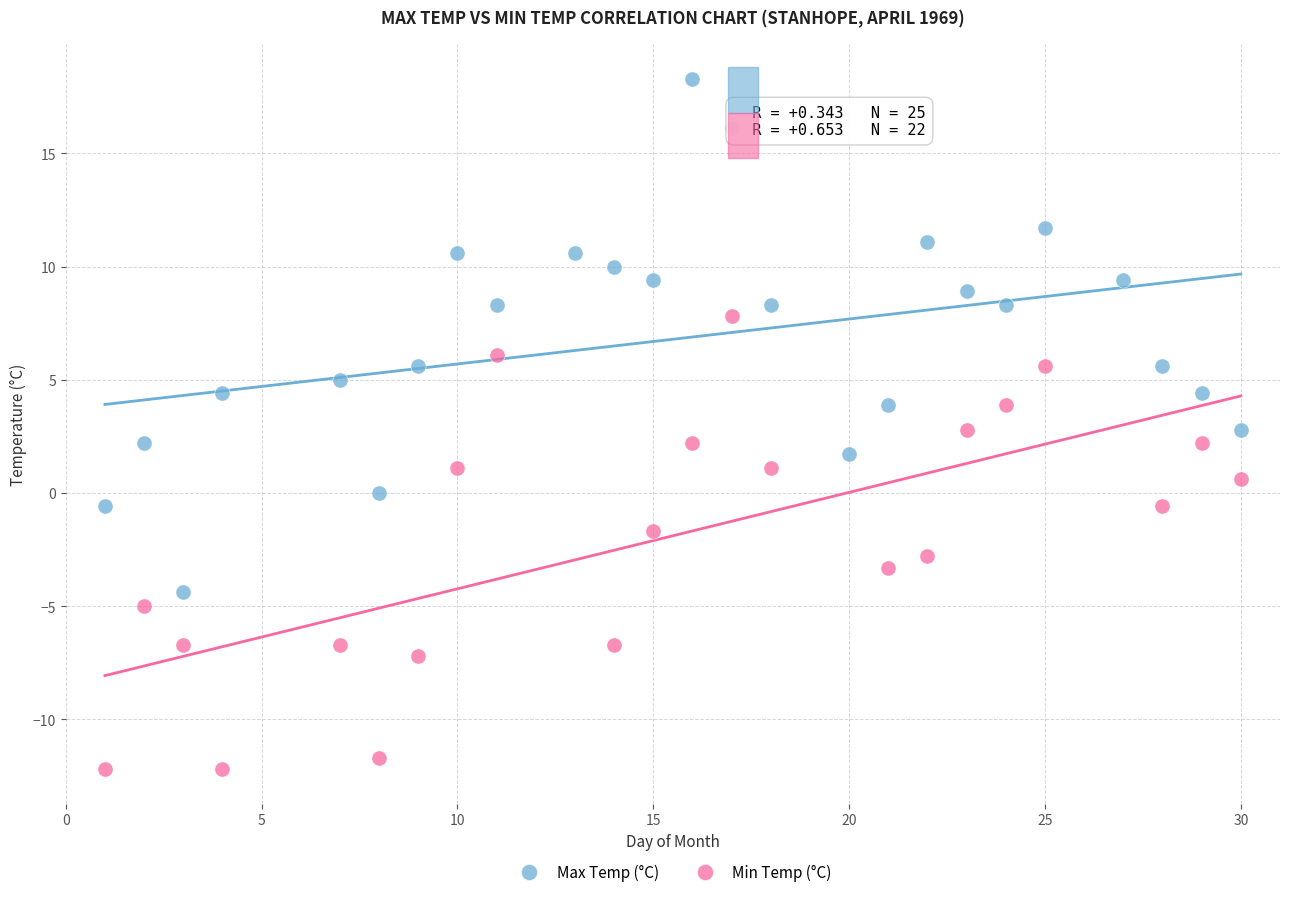

Which series has the widest spread of Y values?

Max Temp (°C)